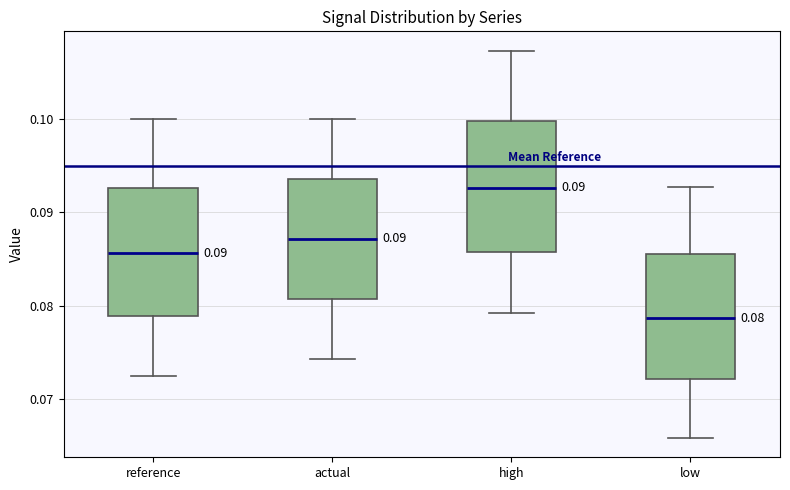

Which box's median line is the lowest?

low